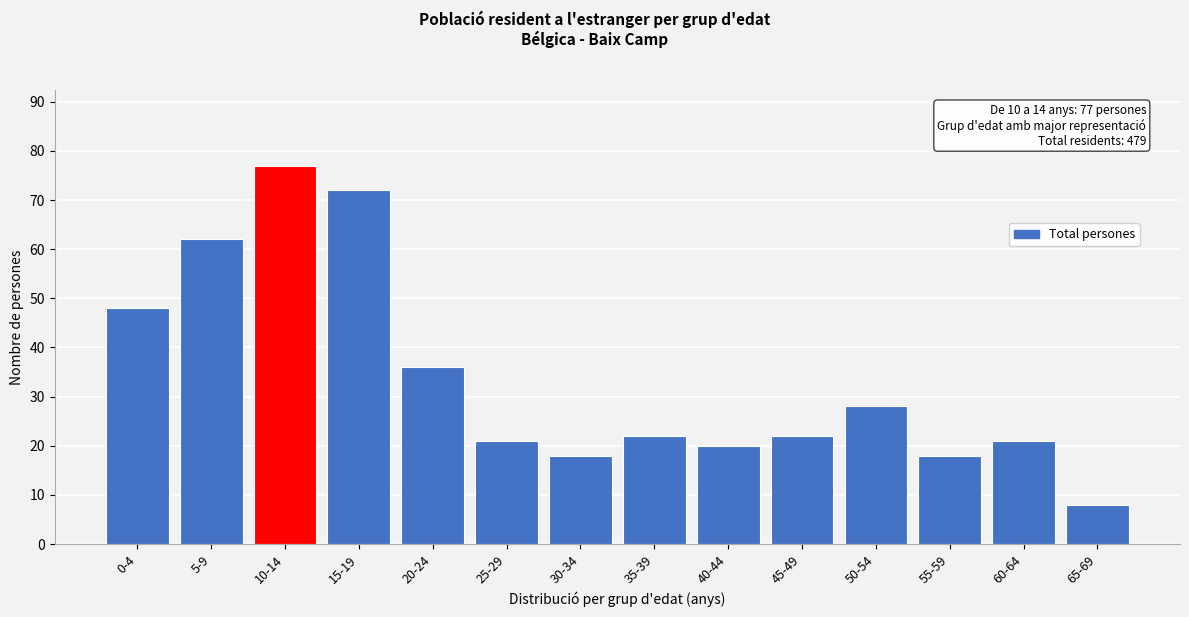

Reading left to right, what are all the values shown in this chart?

48	62	77	72	36	21	18	22	20	22	28	18	21	8